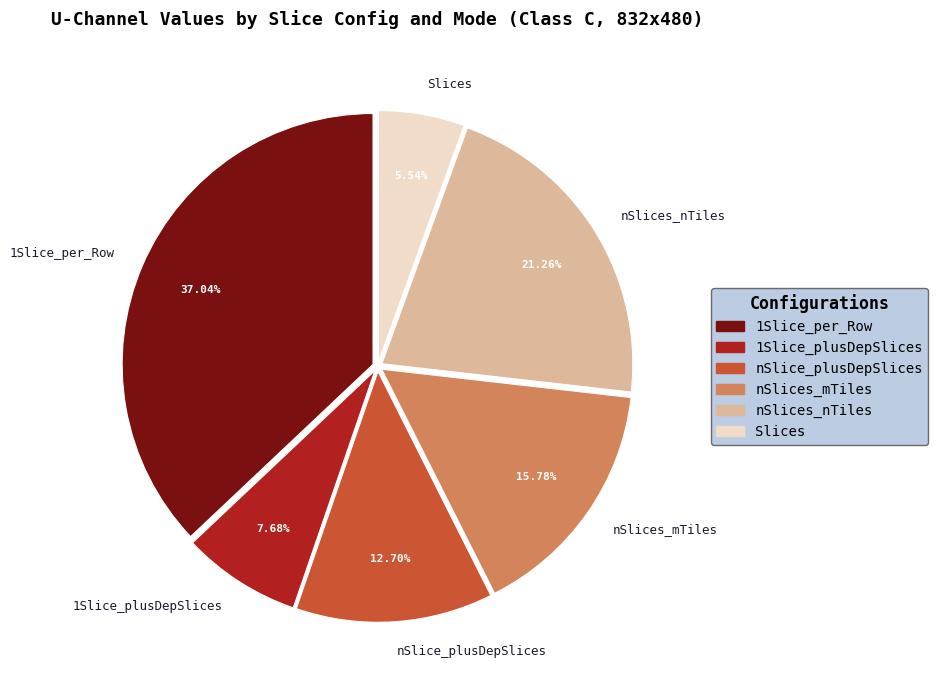

What percentage do nSlices_mTiles and Slices together represent?

21.3%